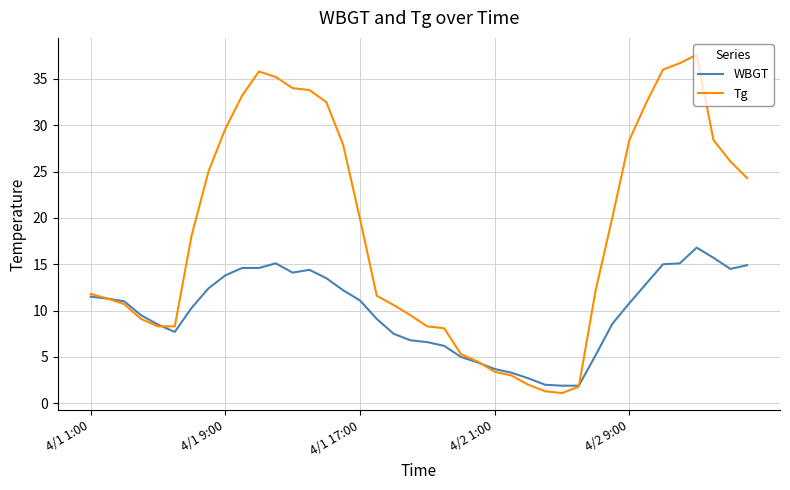

What is the sum of all Tg values?

737.2